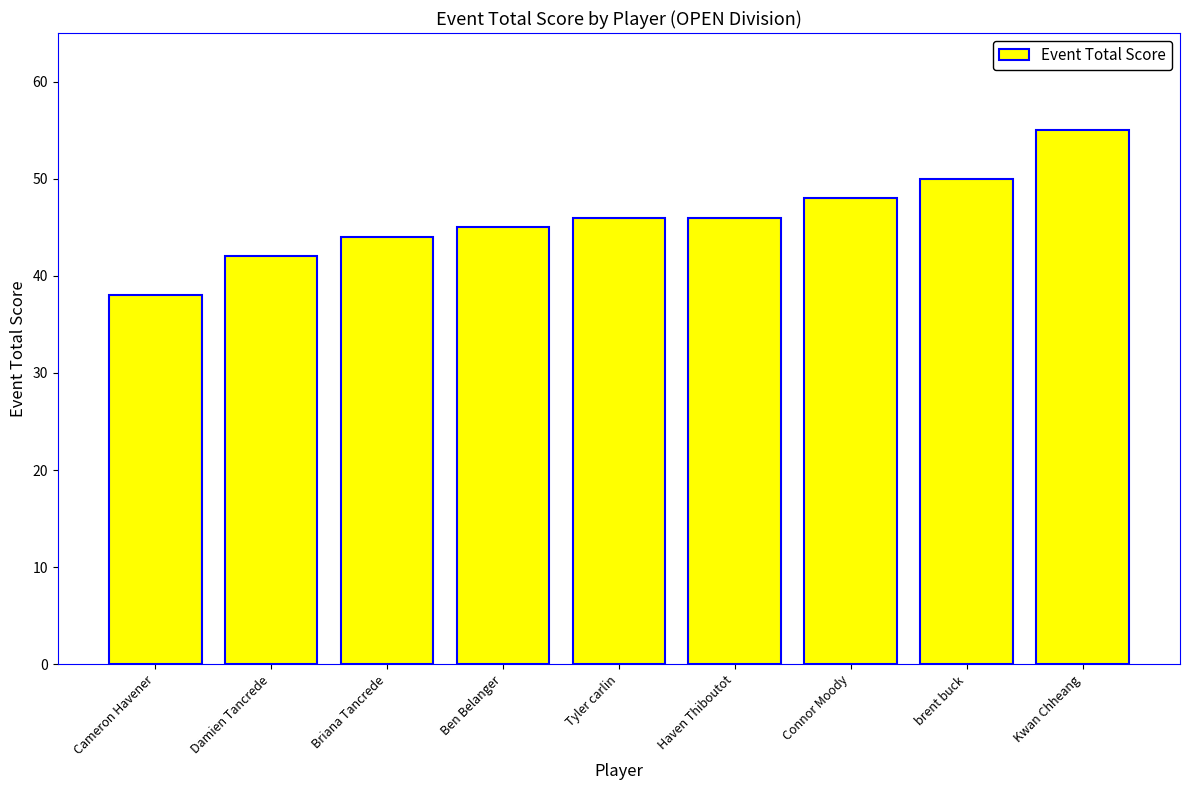

At which category does the chart reach its peak across all series?

Kwan Chheang